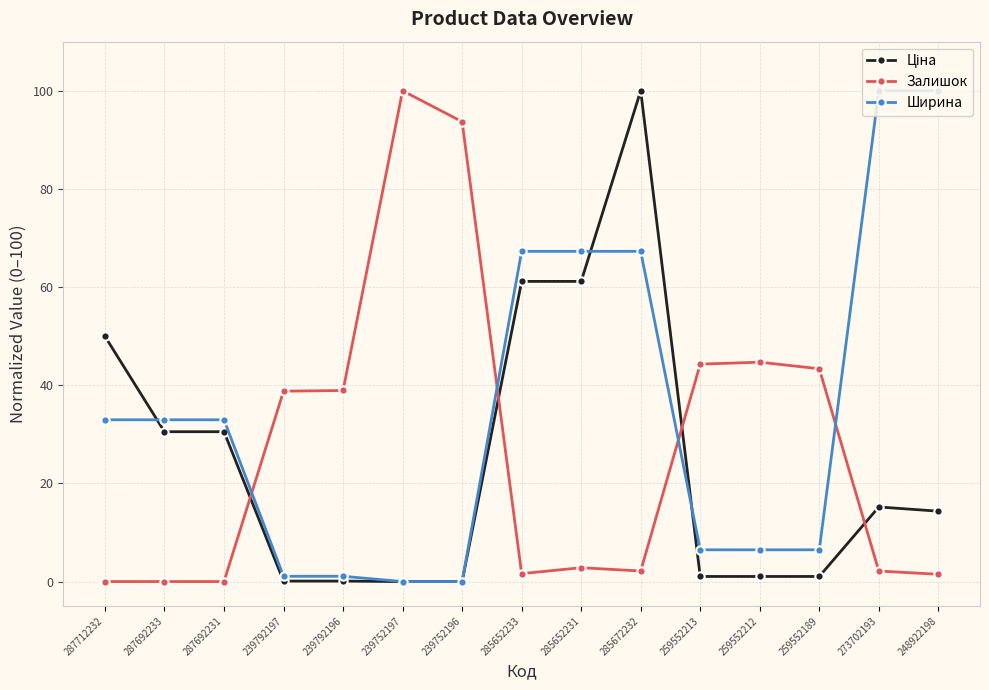

True or false: Ширина and Залишок cross at least once.

True